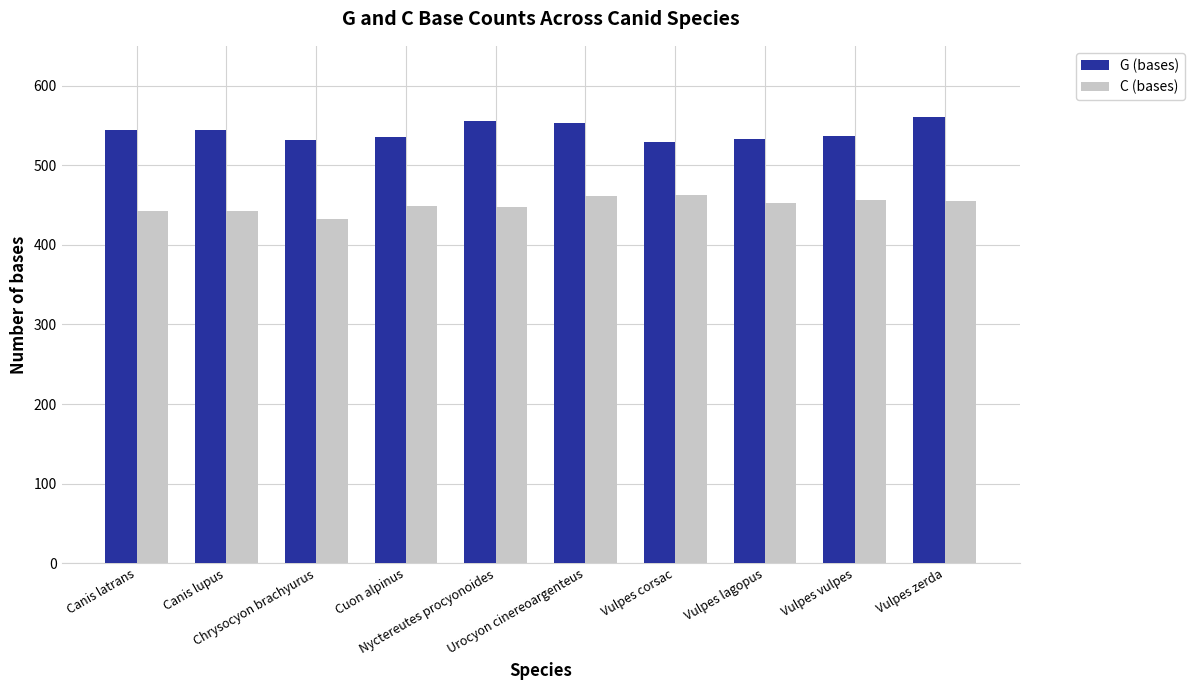

How many data points in C (bases) are less than 453?

5